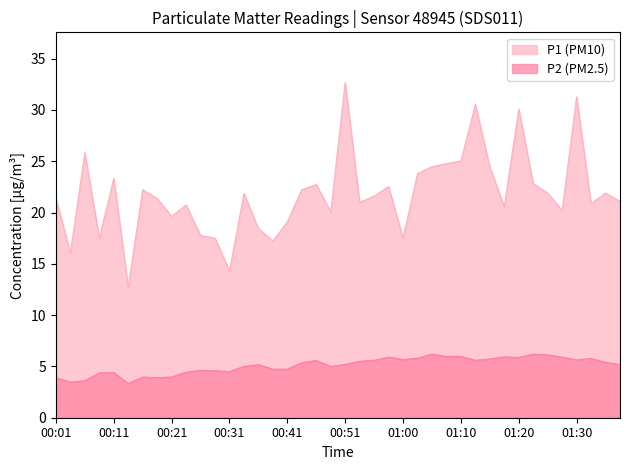

Which series has the widest spread of values?

P1 (PM10)